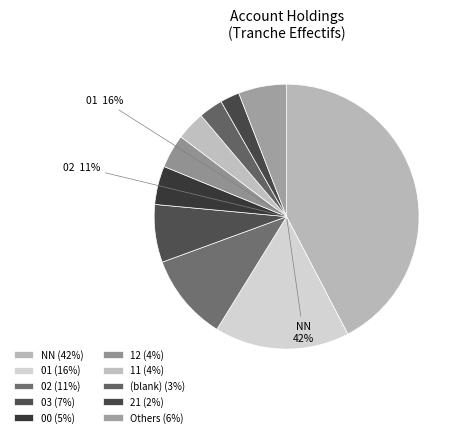

True or false: NN accounts for 11% of the total.

False